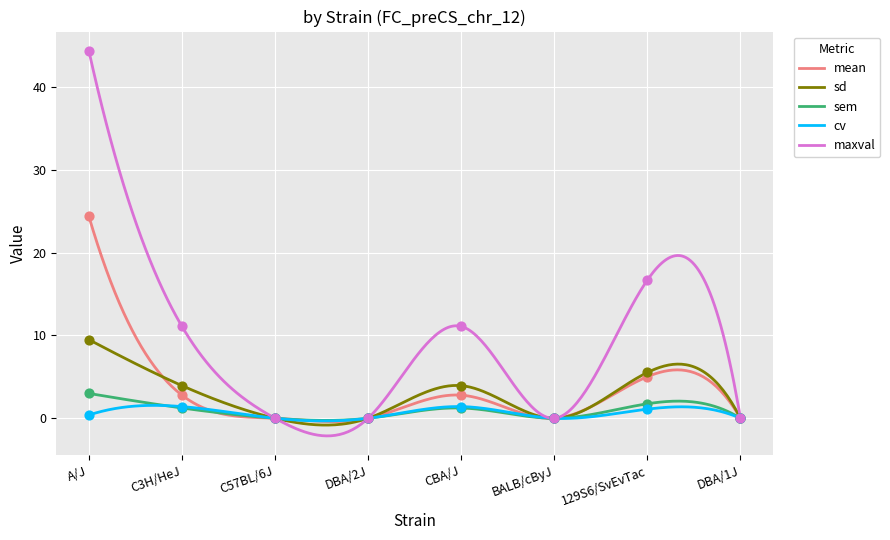

At how many categories does at least one series exceed 20?

1